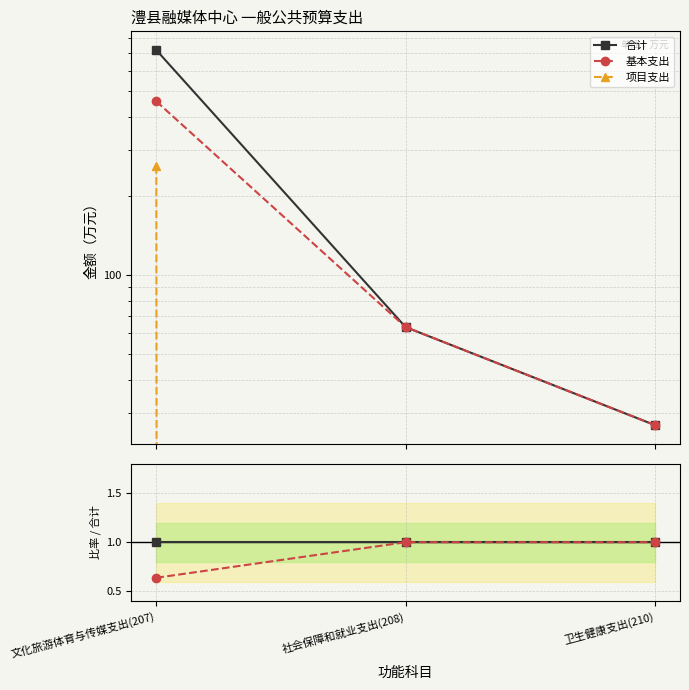

The value of 基本支出 at 文化旅游体育与传媒支出(207) is 1.0. True or false?

False